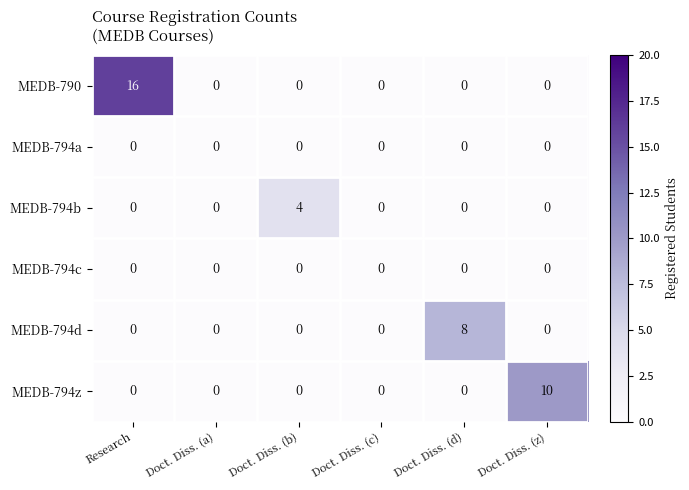

At which category is the sum across all series the highest?

Research